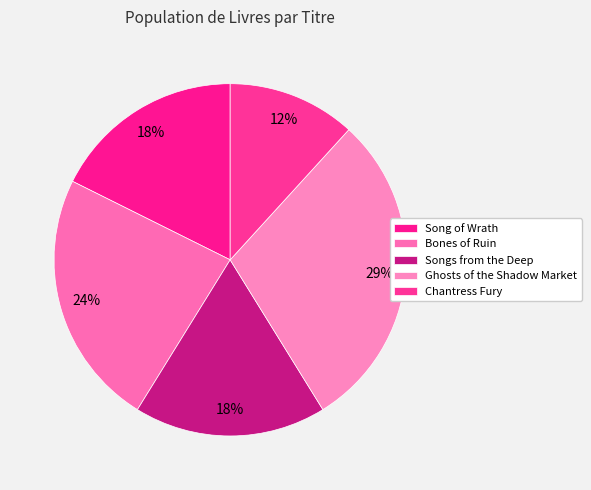

How many slices are in this pie chart?

5